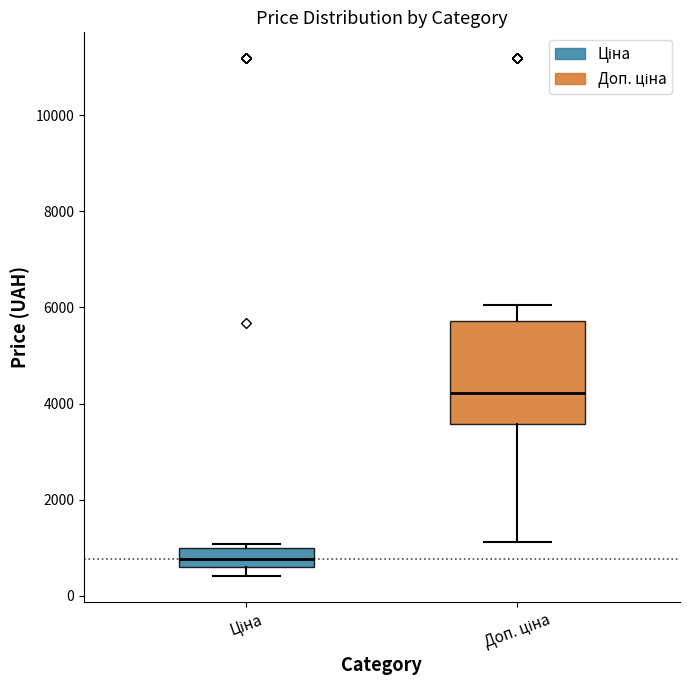

Where does the median line of the box for Ціна sit on the y-axis? The values are not printed on the chart, so give them approximately, as read against the axis.

800